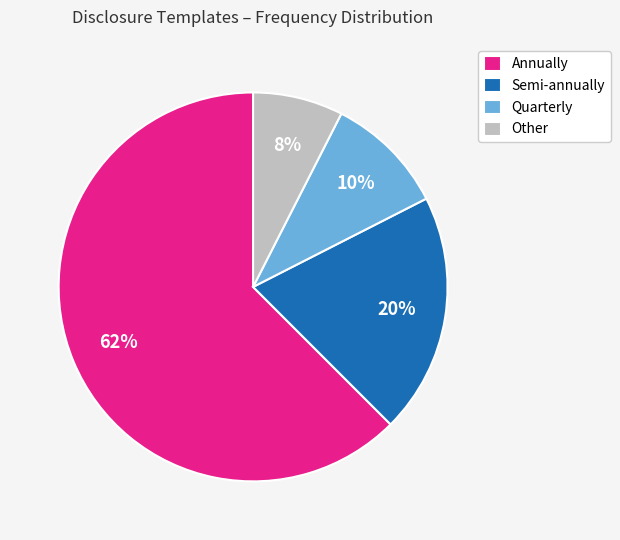

True or false: Annually accounts for 56% of the total.

False